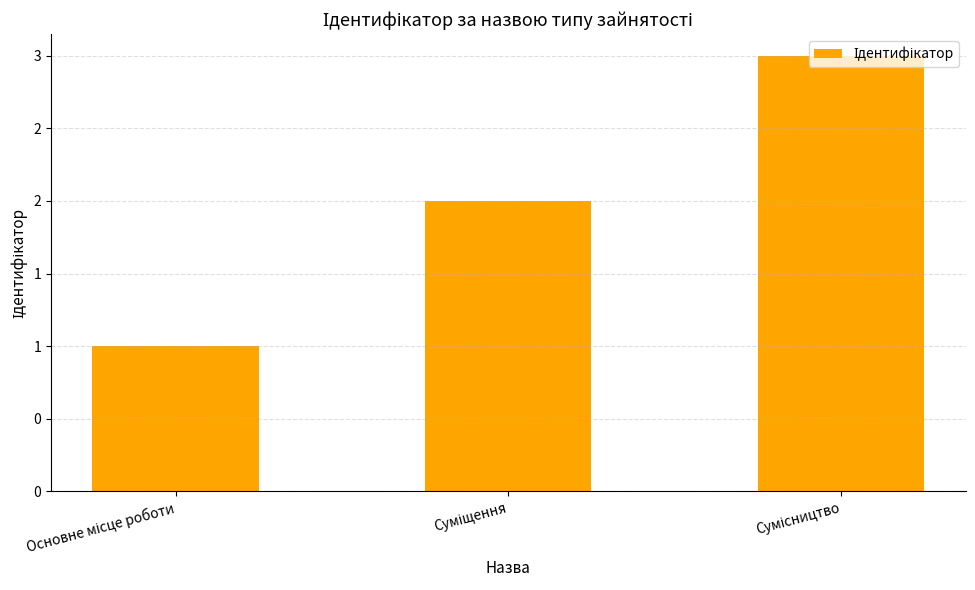

Are the bars horizontal?

No